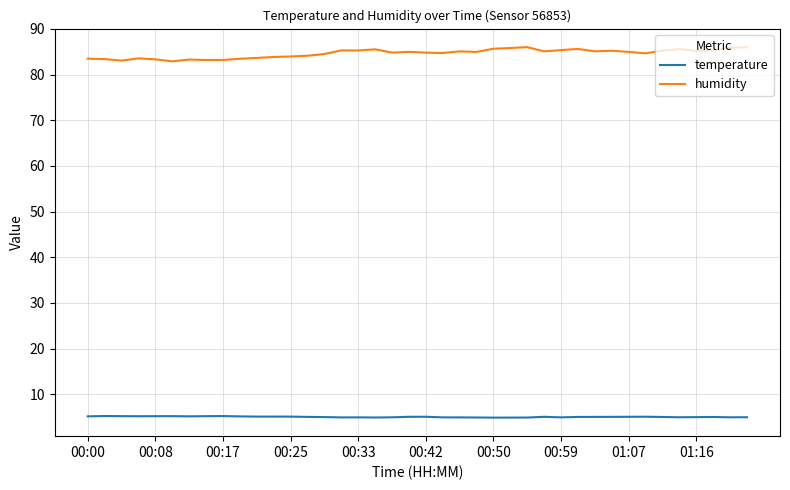

True or false: temperature and humidity intersect in this chart.

False